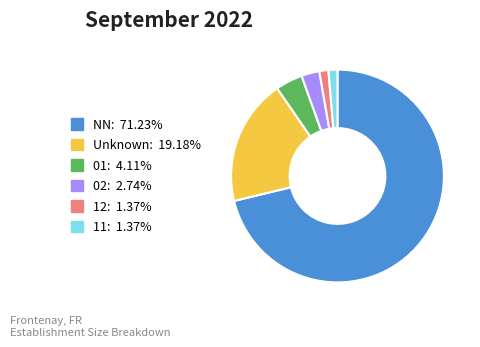

Does NN: 71.23% represent more than half of the total?

Yes